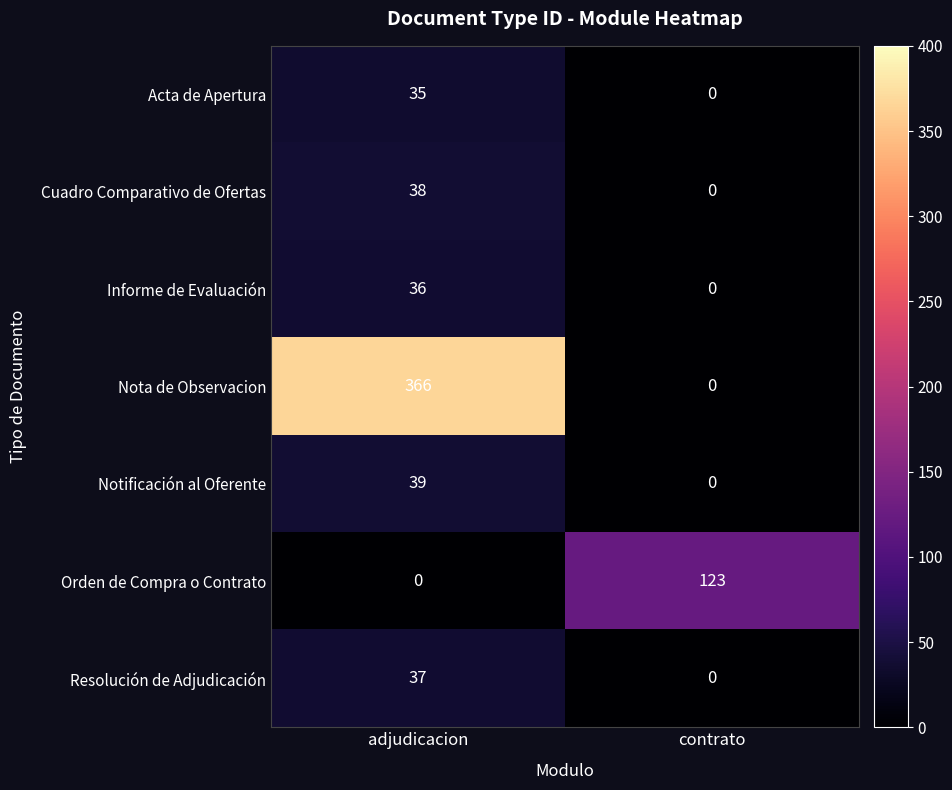

Where is Notificación al Oferente nearest to the value 19?

contrato